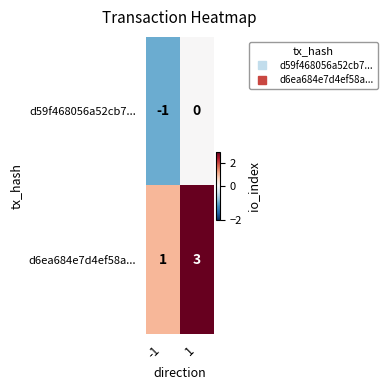

List the series in order of their overall mean, lowest first.

d59f468056a52cb7..., d6ea684e7d4ef58a...